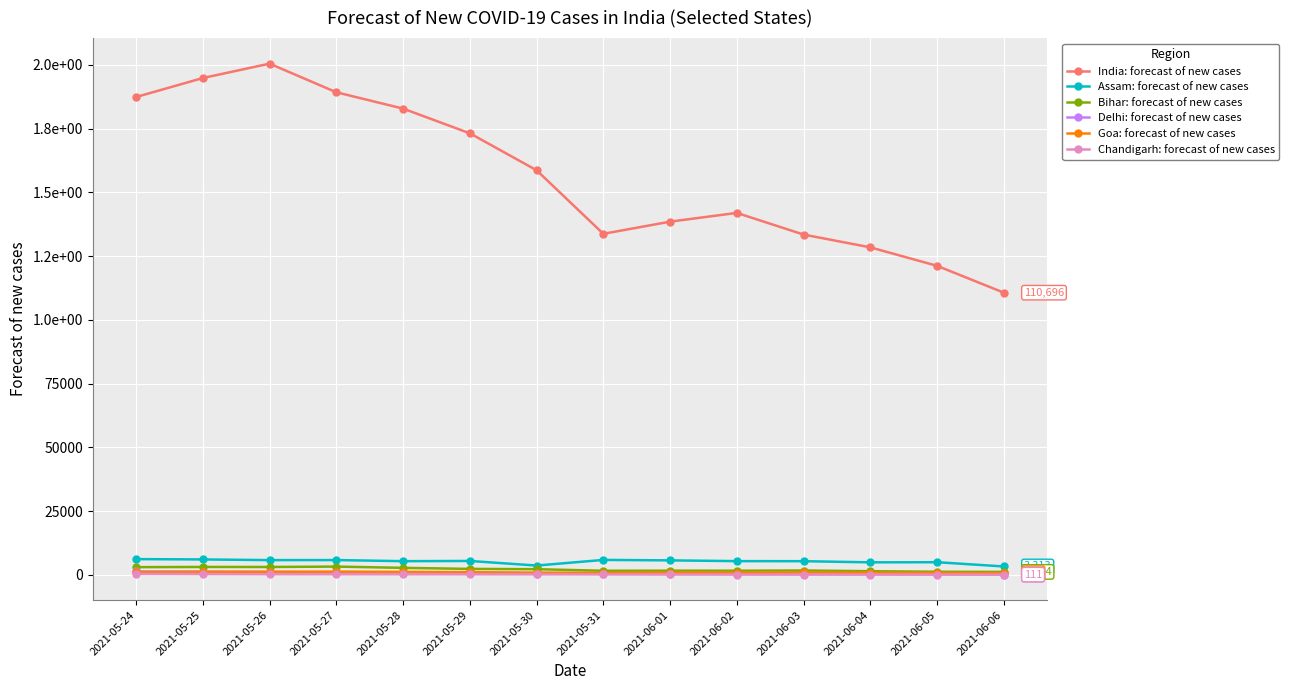

What is the label of the 8th point from the left?

2021-05-31